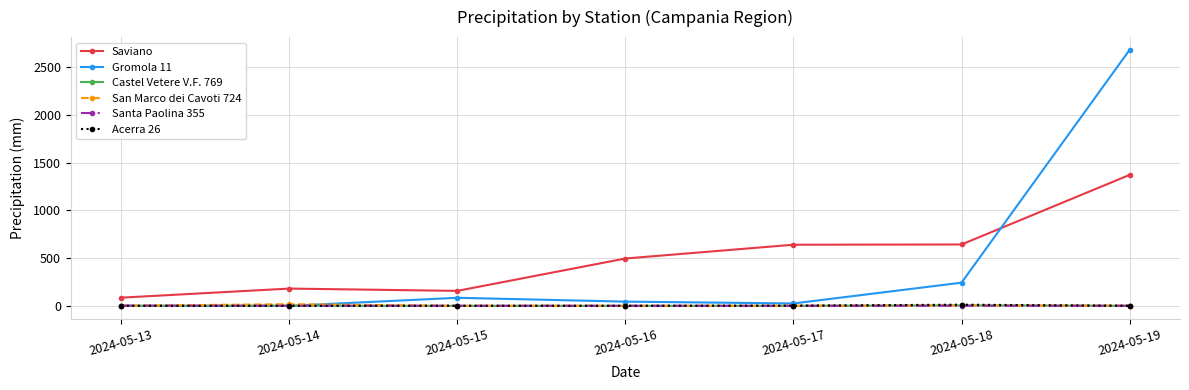

The value of Gromola 11 at 2024-05-13 is -1663.8. True or false?

False